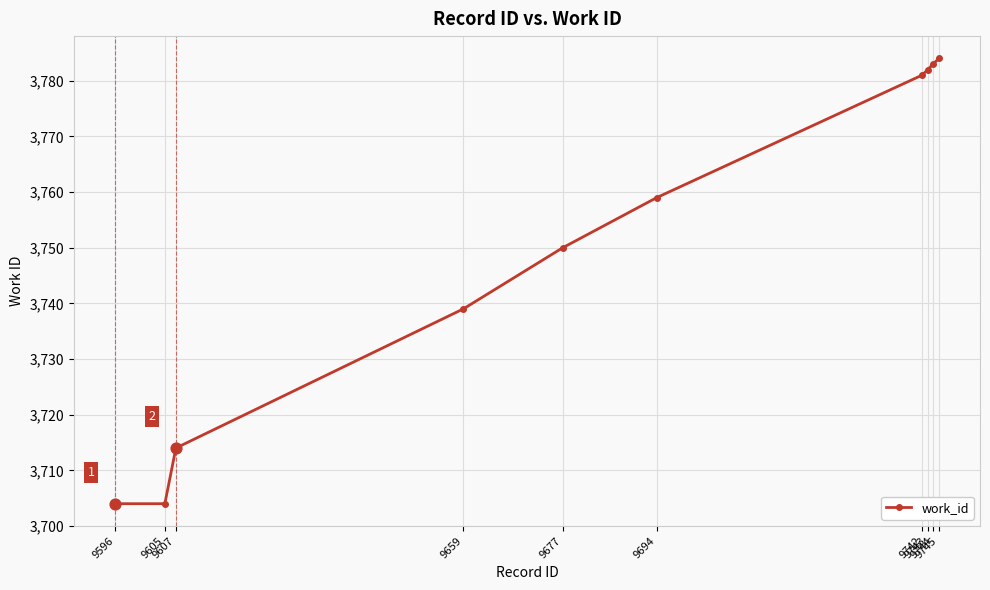

What is the ratio of the value at 9607 to the value at 9743?

1.0